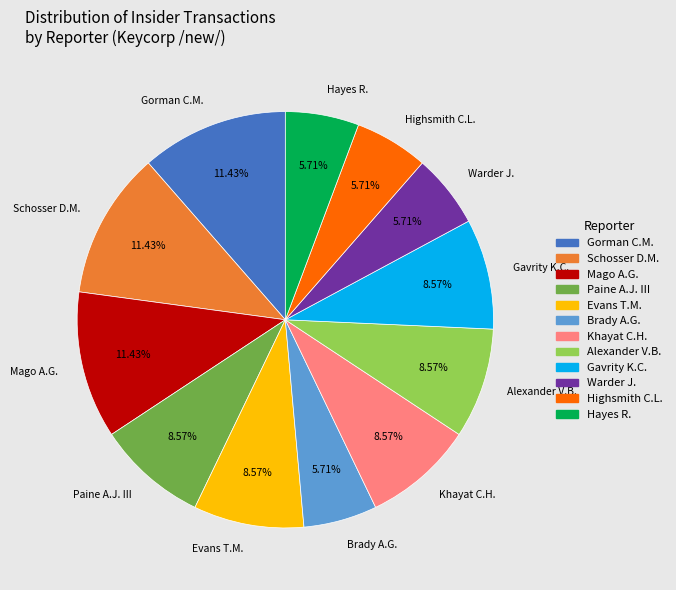

Is Warder J. the majority of the pie?

No